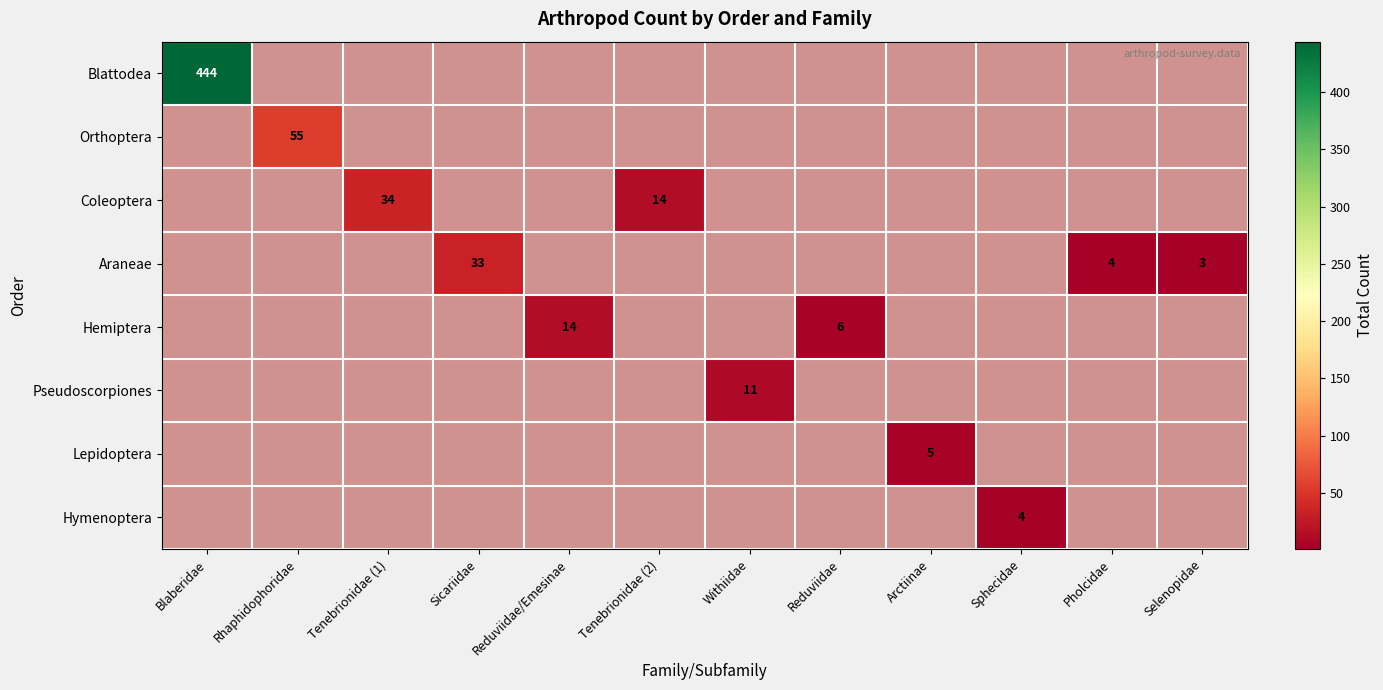

True or false: Hemiptera has a value of 6 at Reduviidae/Emesinae.

False